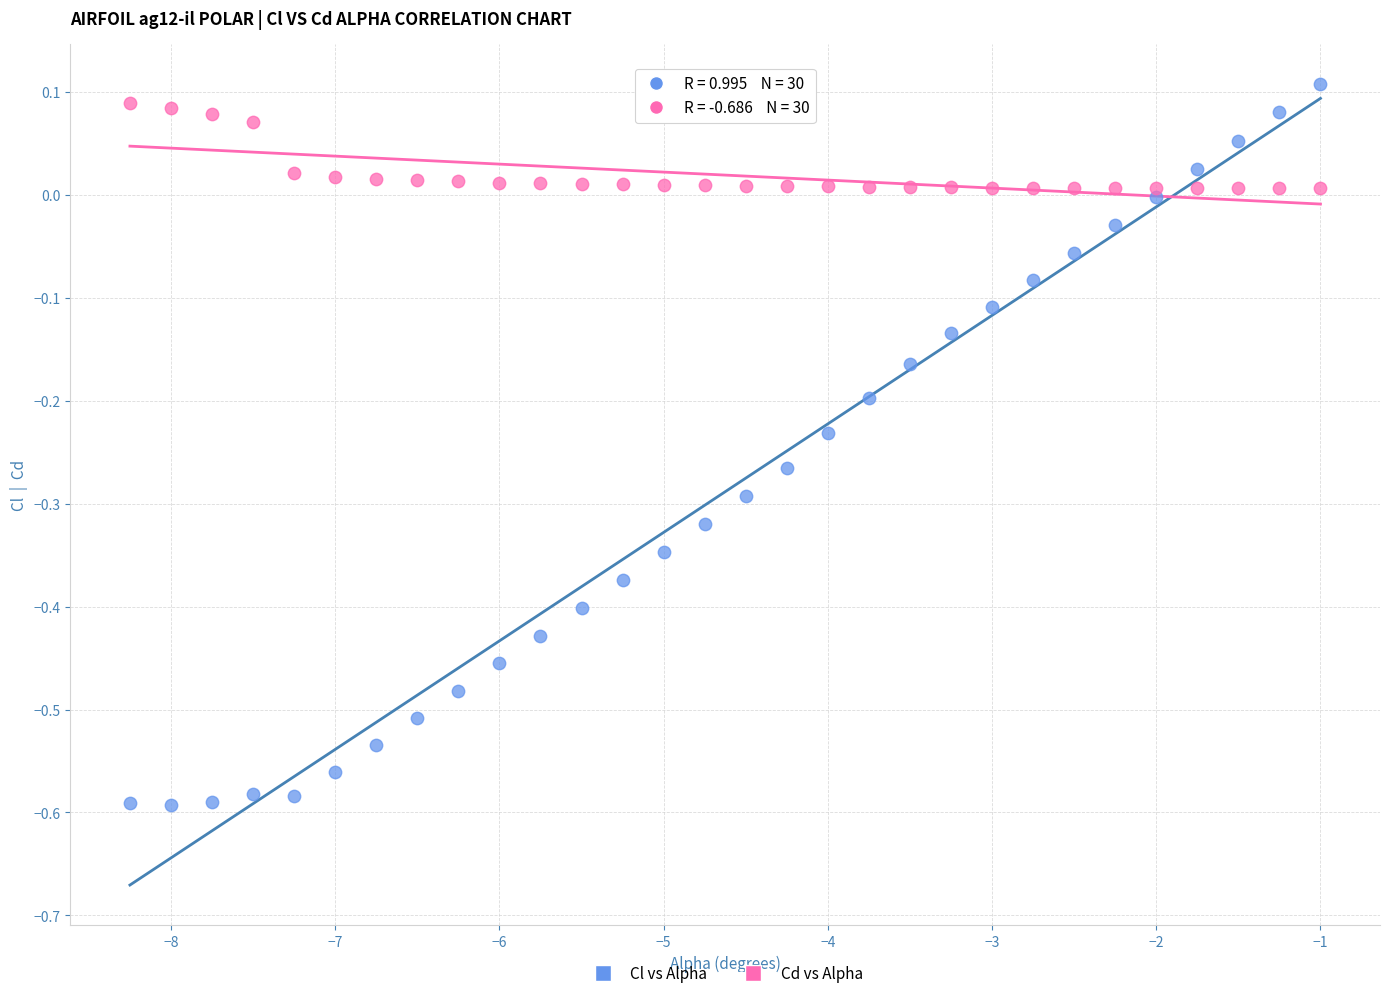

Which series contains the lowest Y value?

Cl vs Alpha